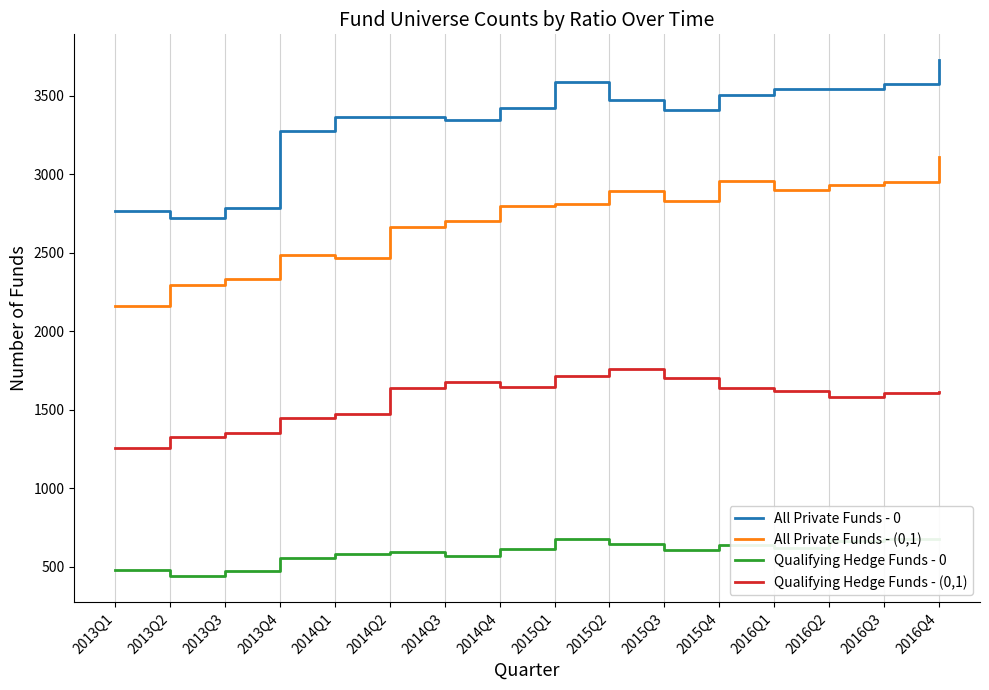

Which series has the widest spread of values?

All Private Funds - 0